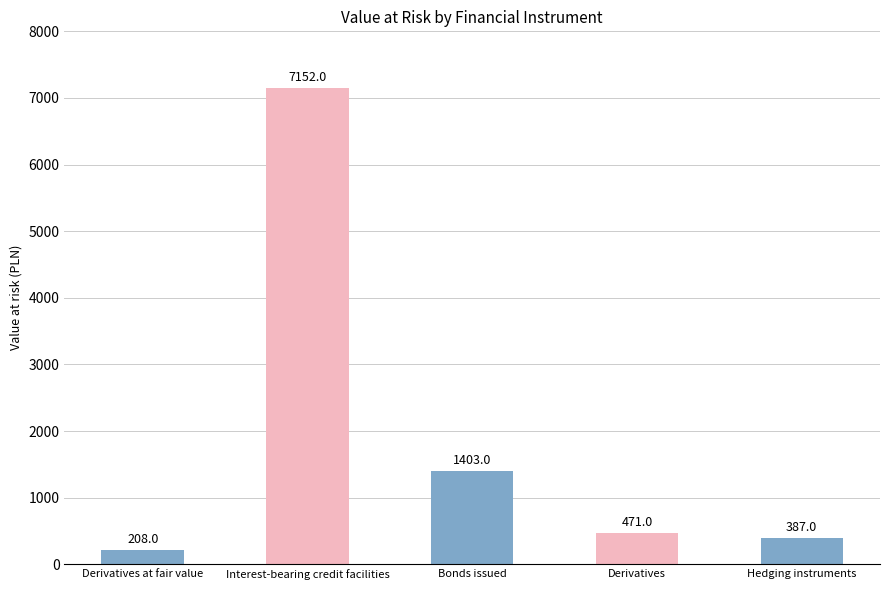

Does the chart contain stacked bars?

No